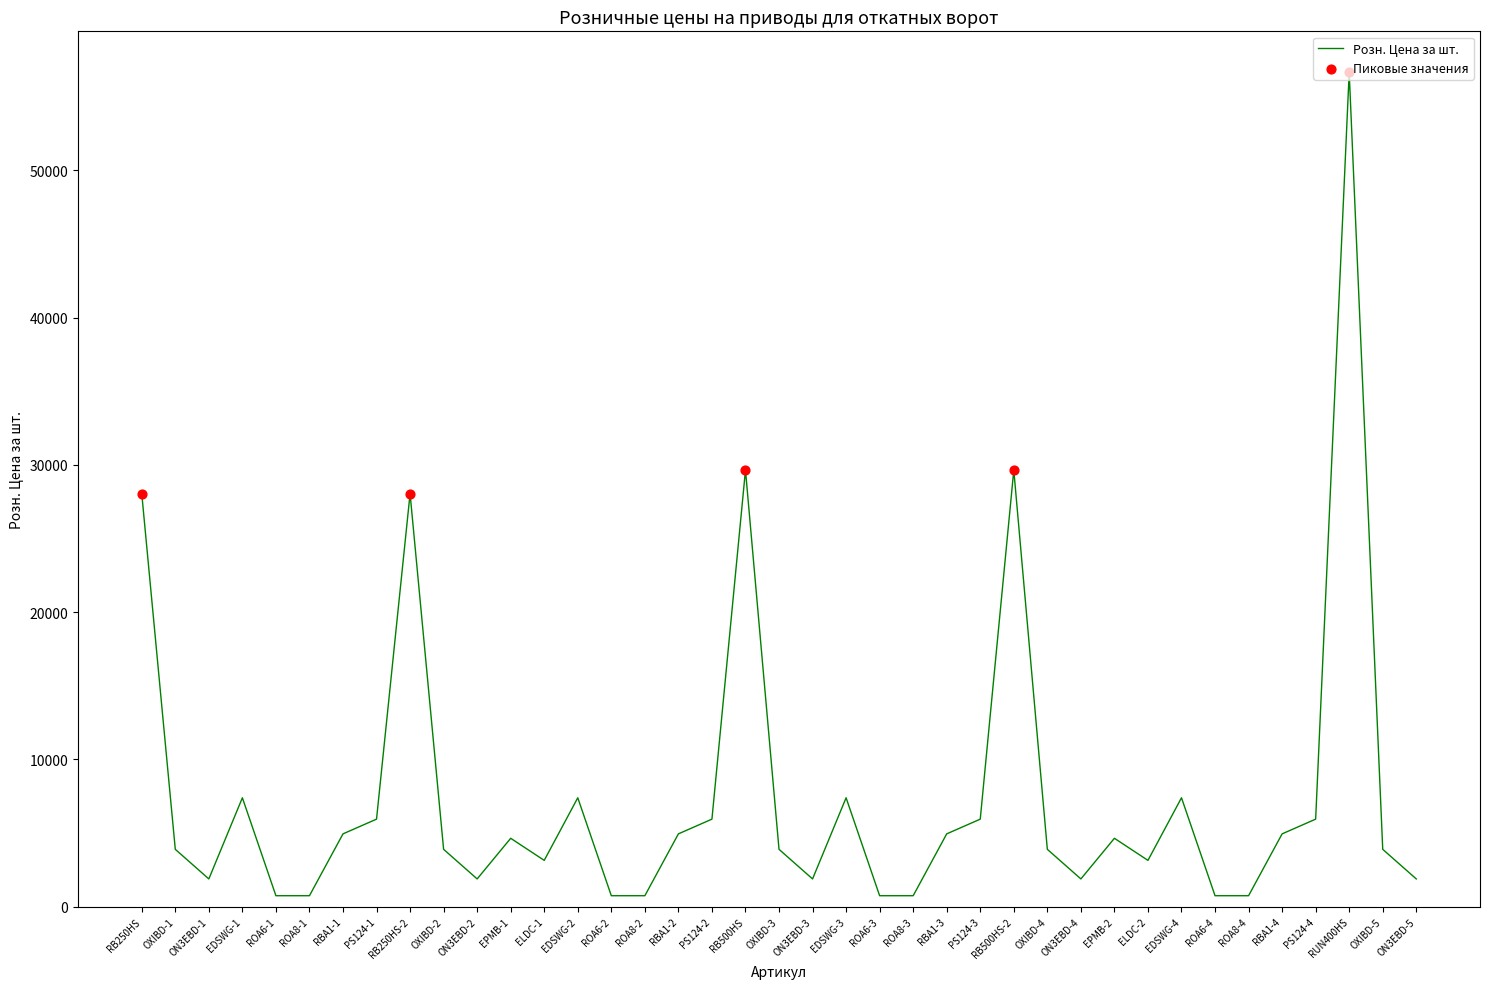

What is the change in value from RBA1-3 to ROA6-4?

-4200